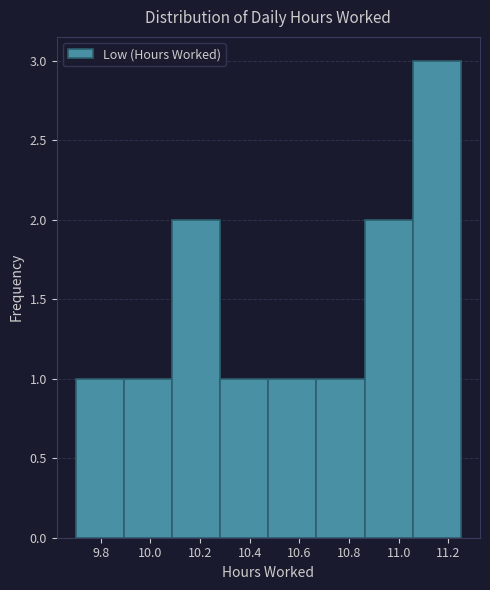

What is the height of the bar covering 9.70 to 9.90 on the x-axis? Neither the bar edges nor the heights are printed on the chart, so give them approximately, as read against the axes.

1